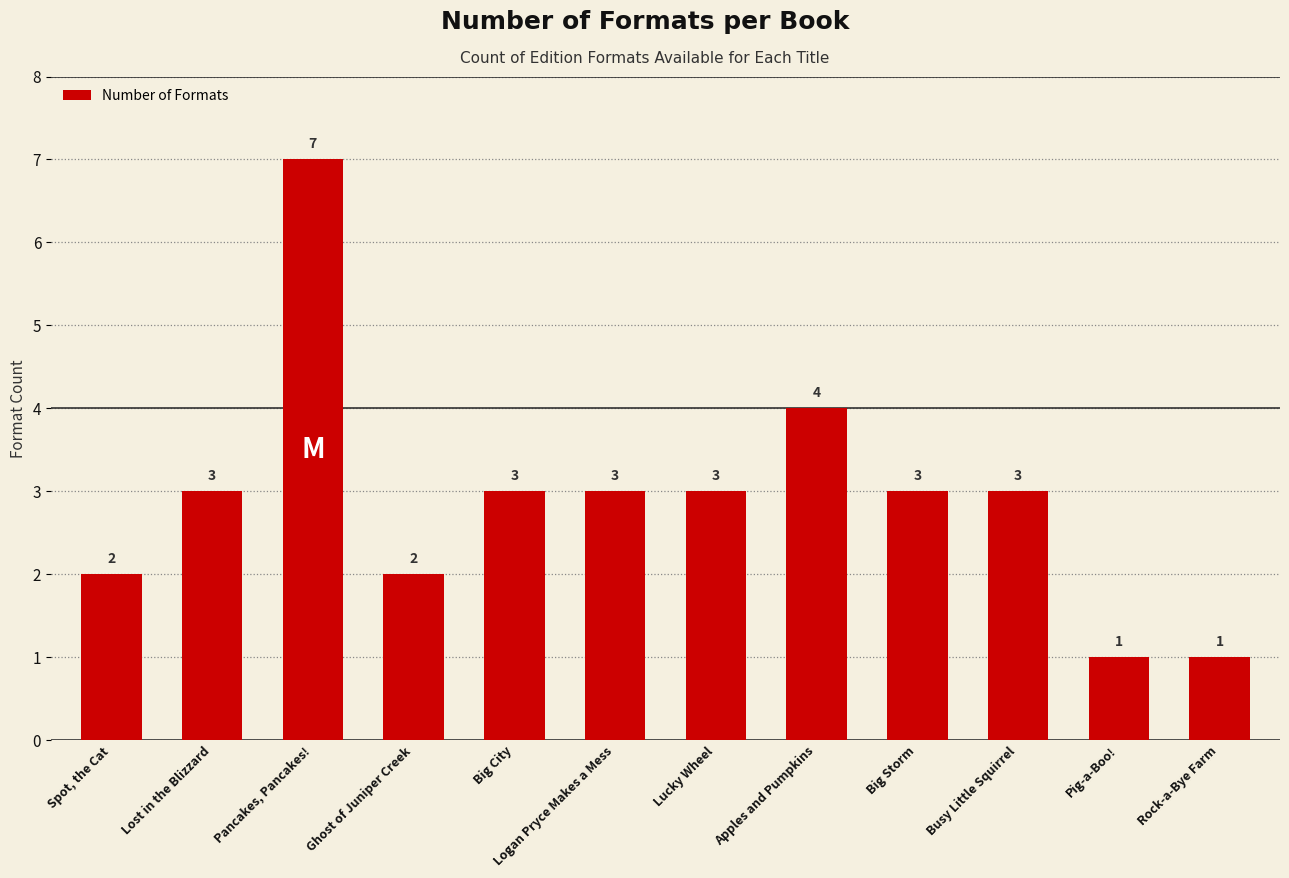

At which label is the value closest to 4?

Apples and Pumpkins